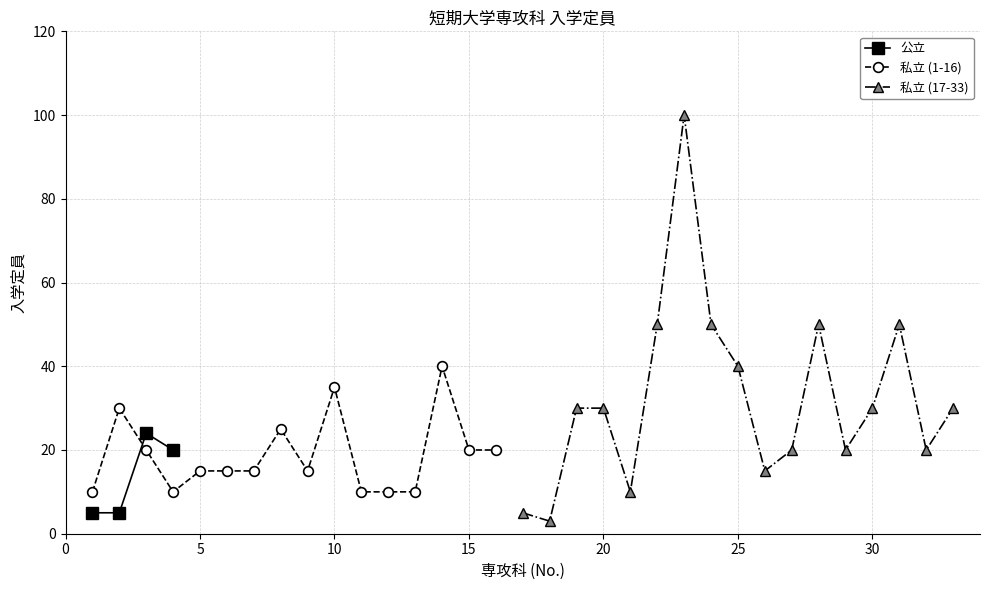

True or false: 公立 has more than 0 interior local peaks.

True